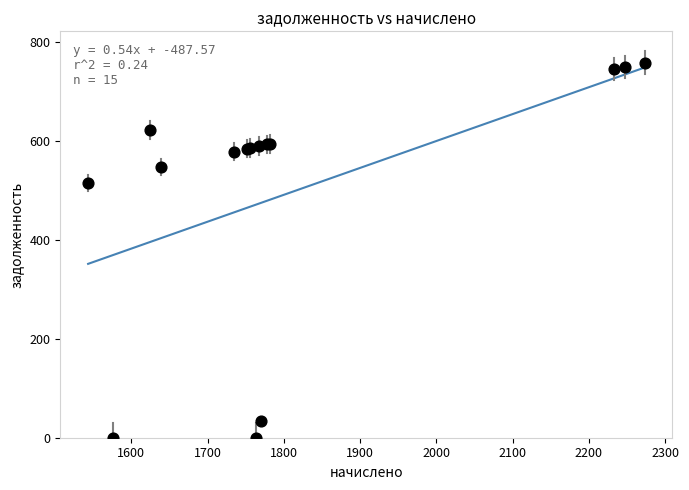

What Y value in the scatter plot is closest to 378?

514.5